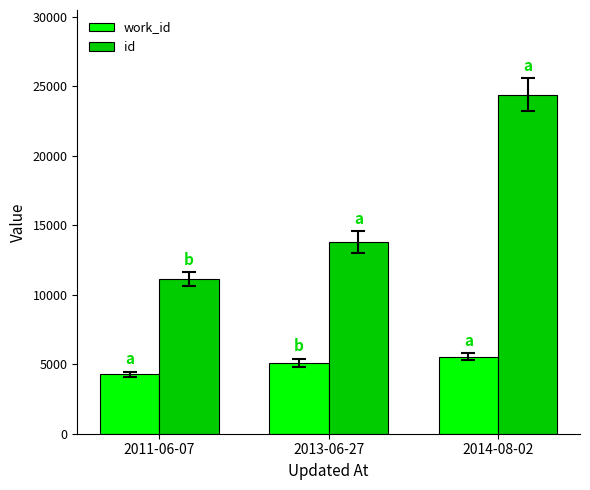

The value of id at 2011-06-07 is 11147. True or false?

True